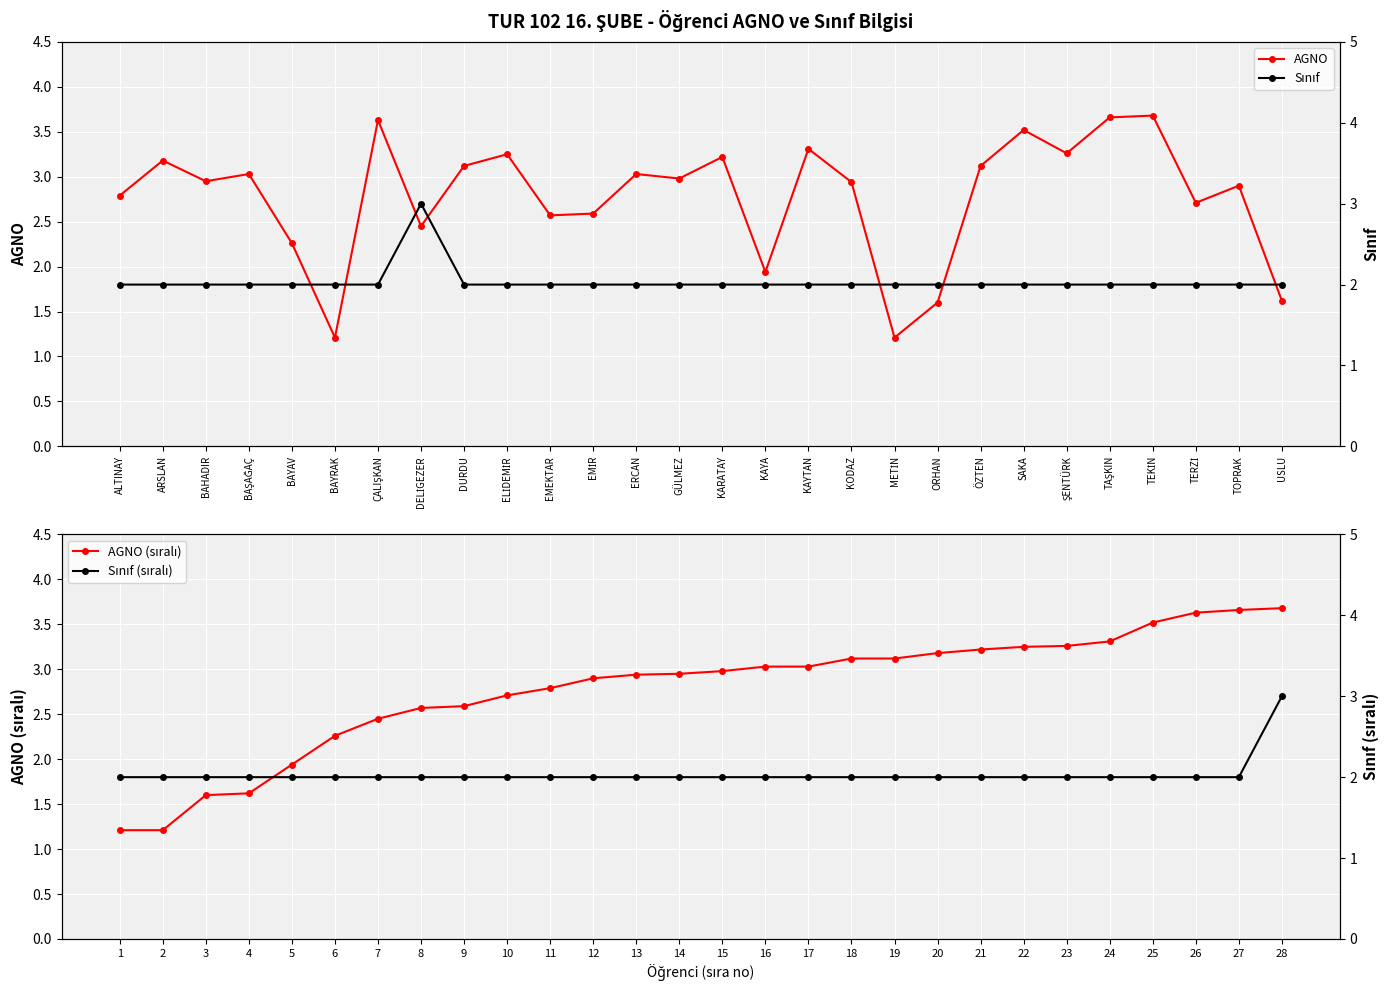

Does the chart display data point markers on the line(s)?

Yes